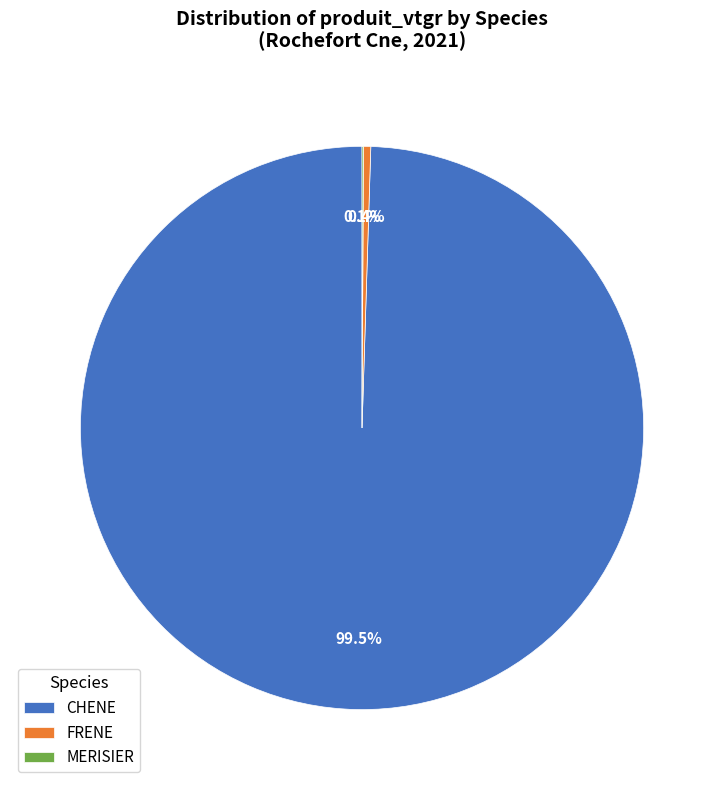

How much of the chart is everything except FRENE?

99.6%